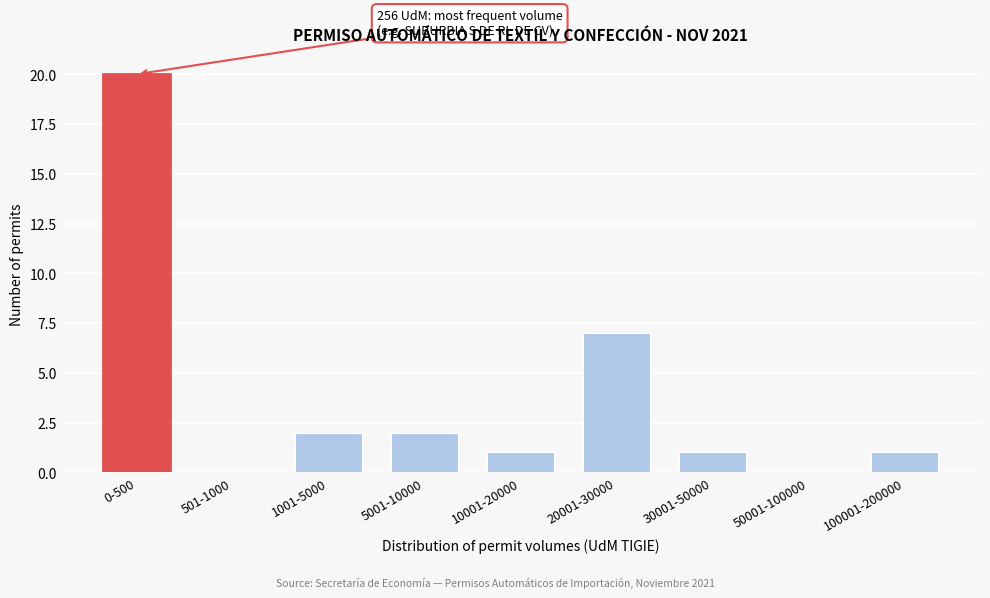

Reading left to right, list all the values displayed in this chart.

0-500=20	501-1000=0	1001-5000=2	5001-10000=2	10001-20000=1	20001-30000=7	30001-50000=1	50001-100000=0	100001-200000=1